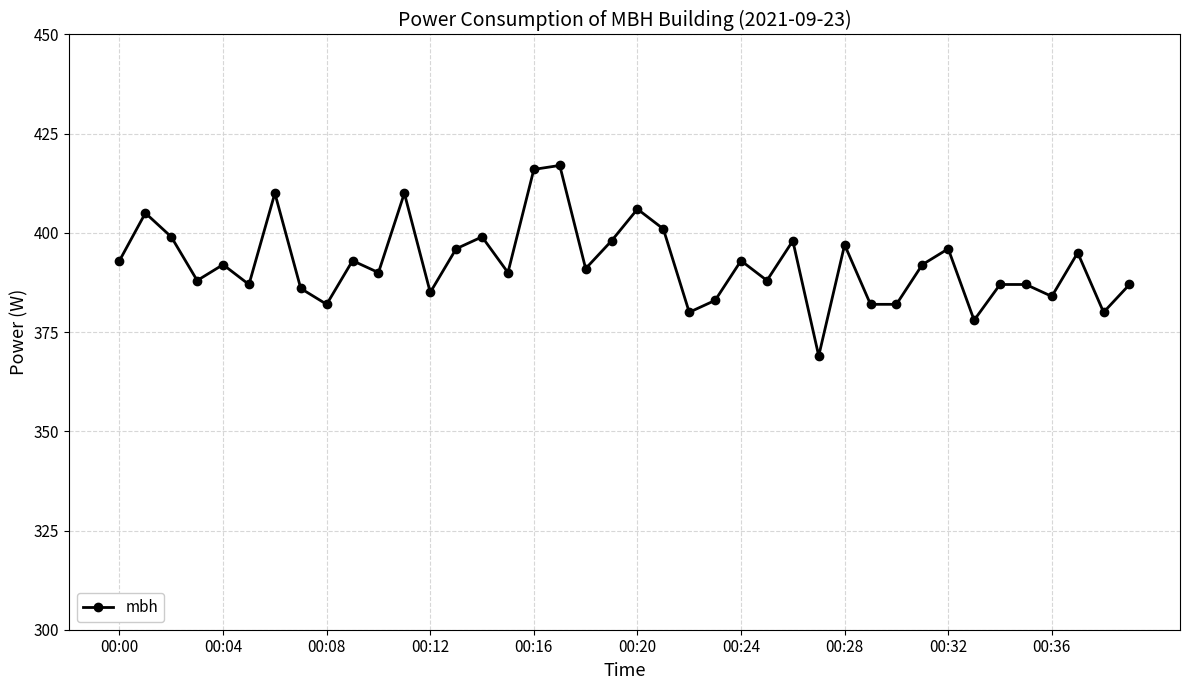

What is the greatest value displayed?

417